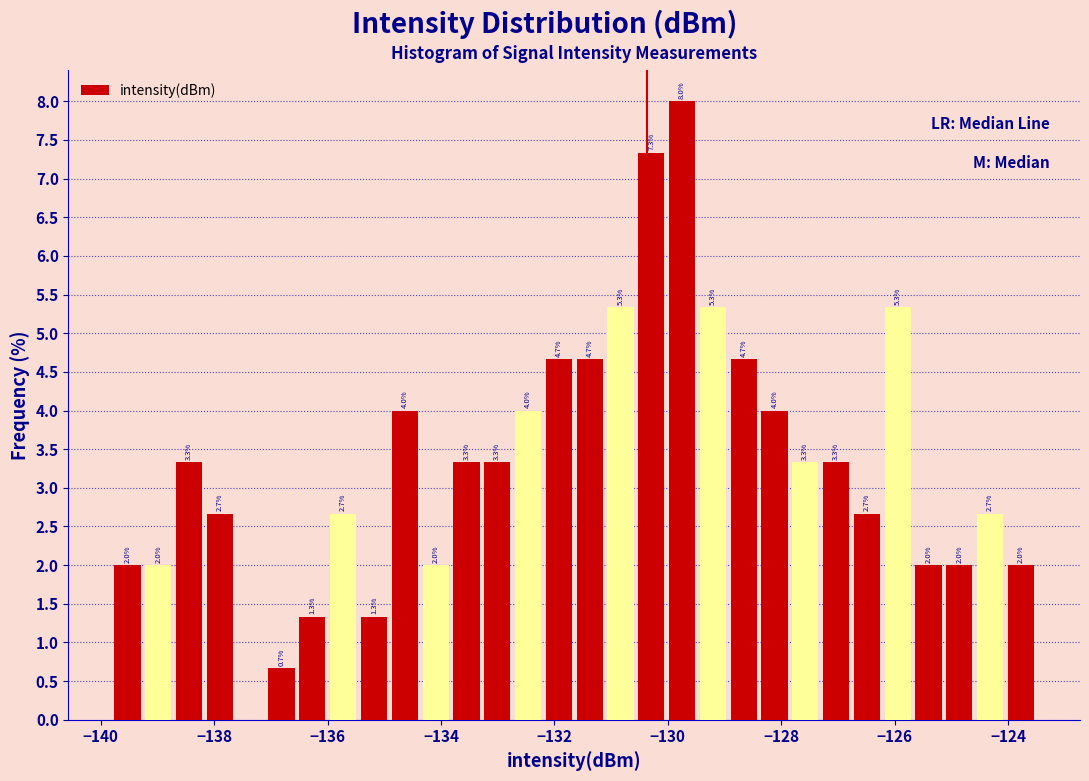

Around what value on the x-axis is the tallest bar? Give the approximate position of its centre, as read against the axis.

-129.8